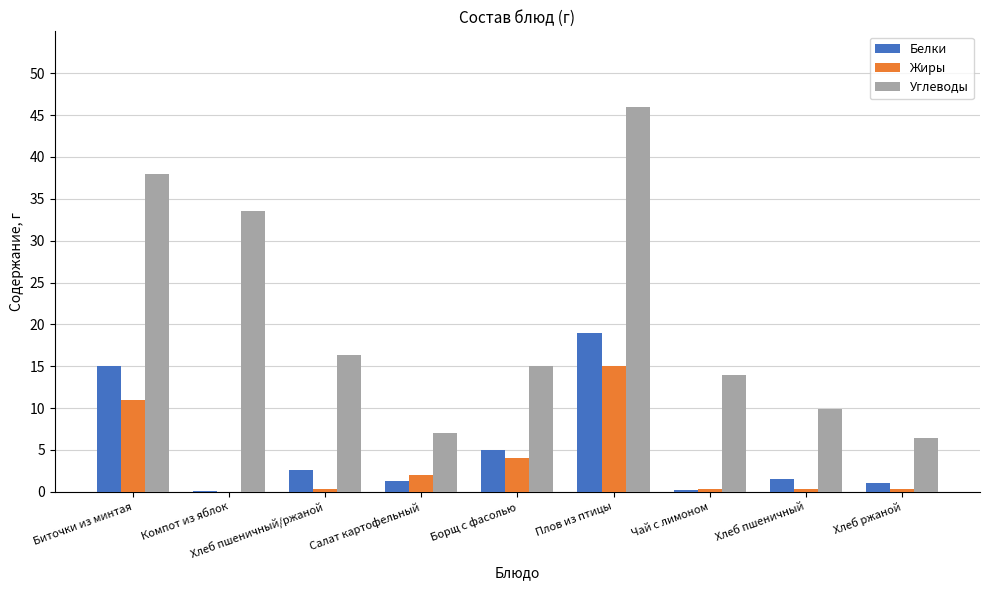

What is the sum of all Белки values?

45.8